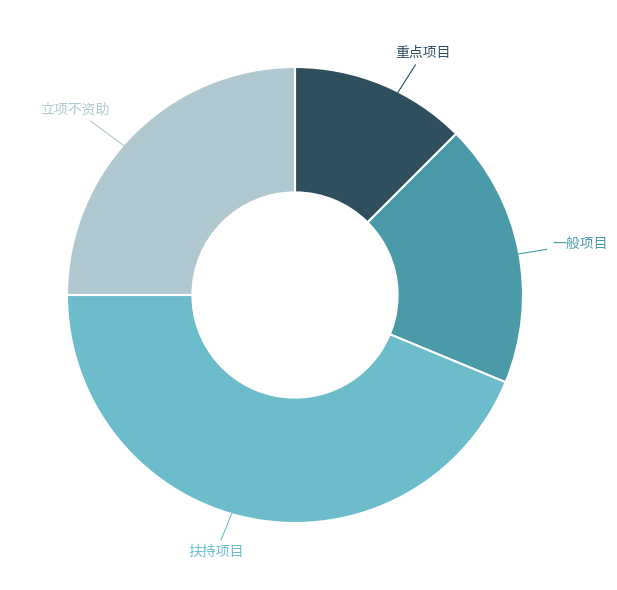

Does any single category account for the majority?

No